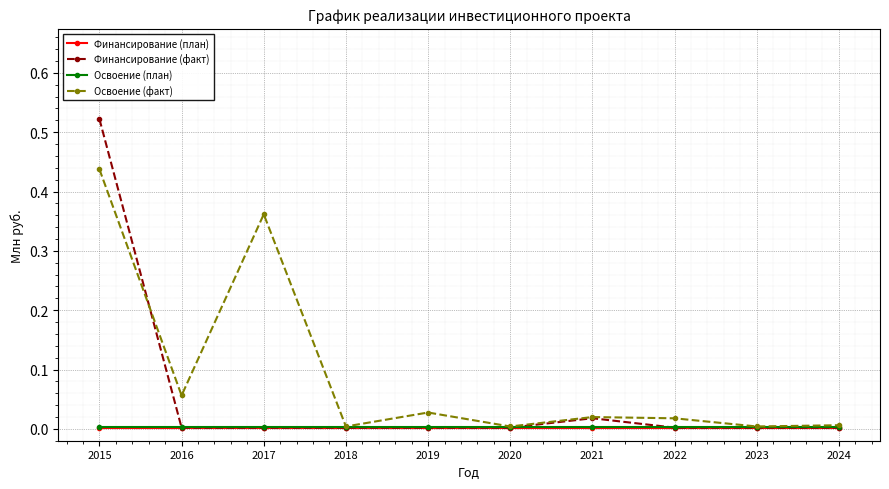

Which category has the highest value across all series?

2015